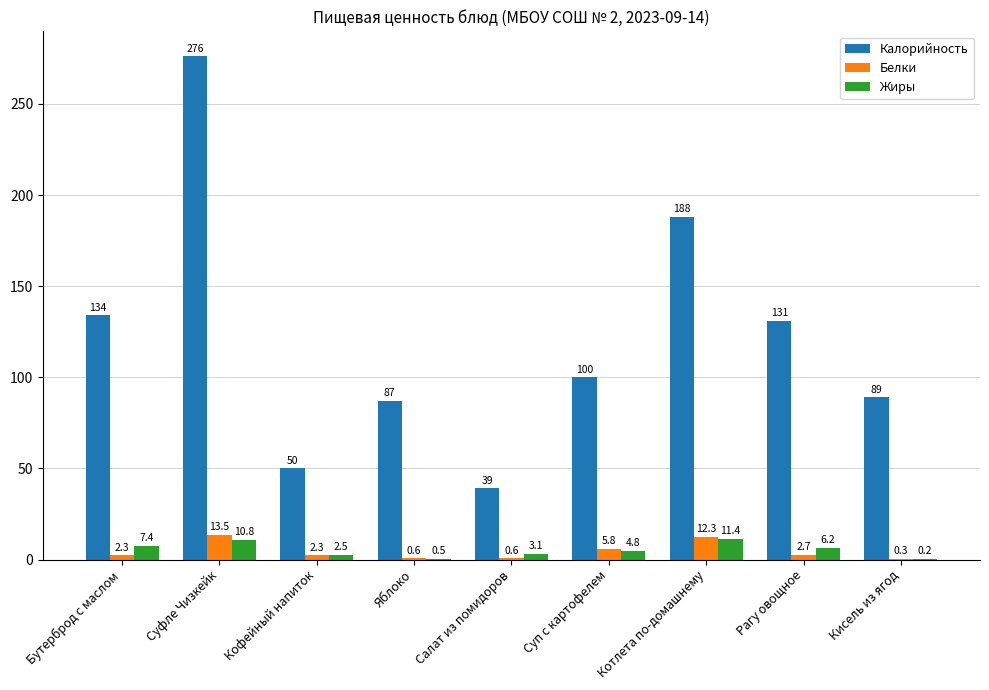

How many data points does each series have?

9